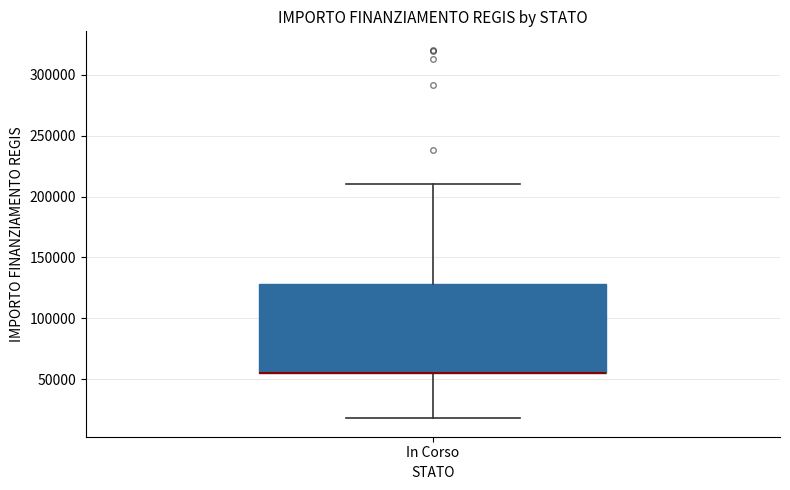

Read this box plot against the y-axis: the position of the median line, the range covered by the box, and the ends of both whiskers. The values are not printed on the chart, so give them approximately, as read against the axis.

median 55000 (drawn on the box's lower edge), box 55000 to 130000, whiskers 20000 to 210000